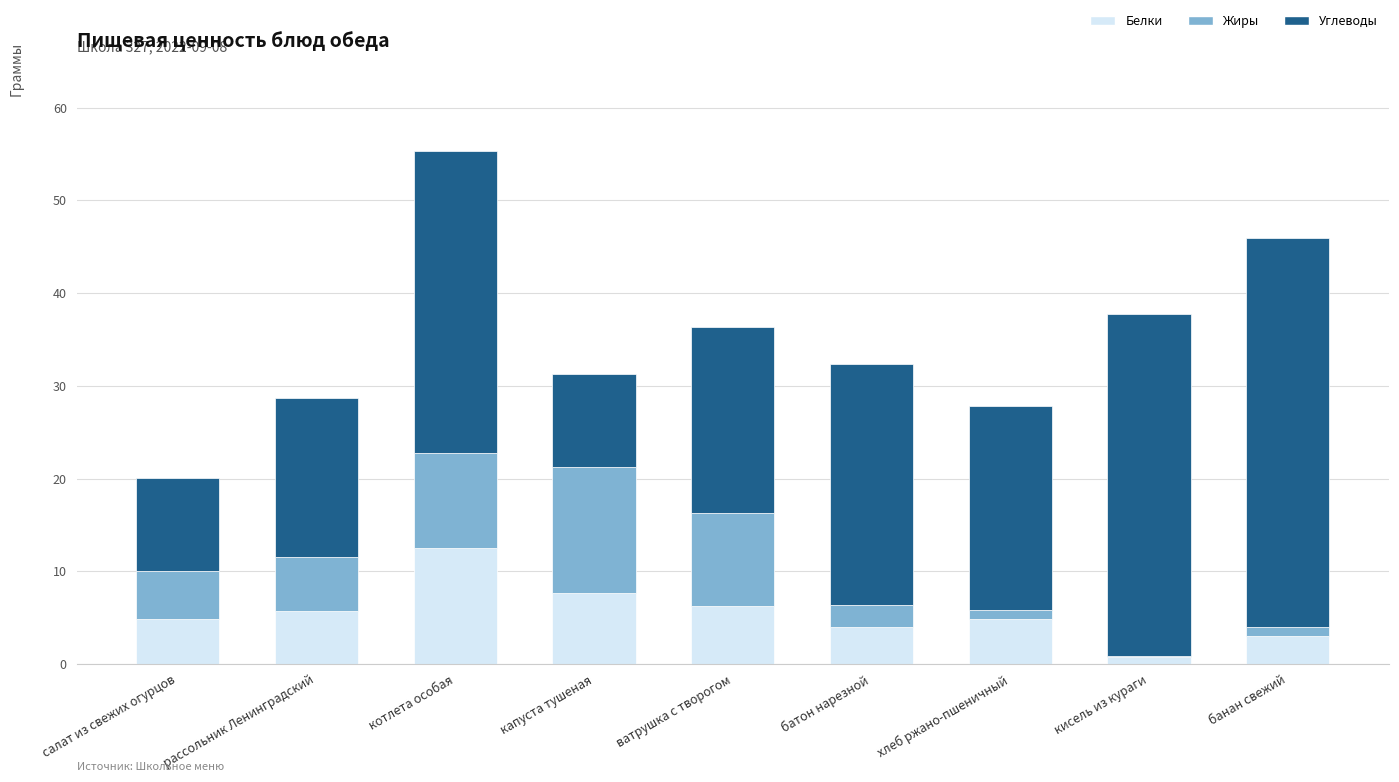

What is the maximum value for Белки?

12.5